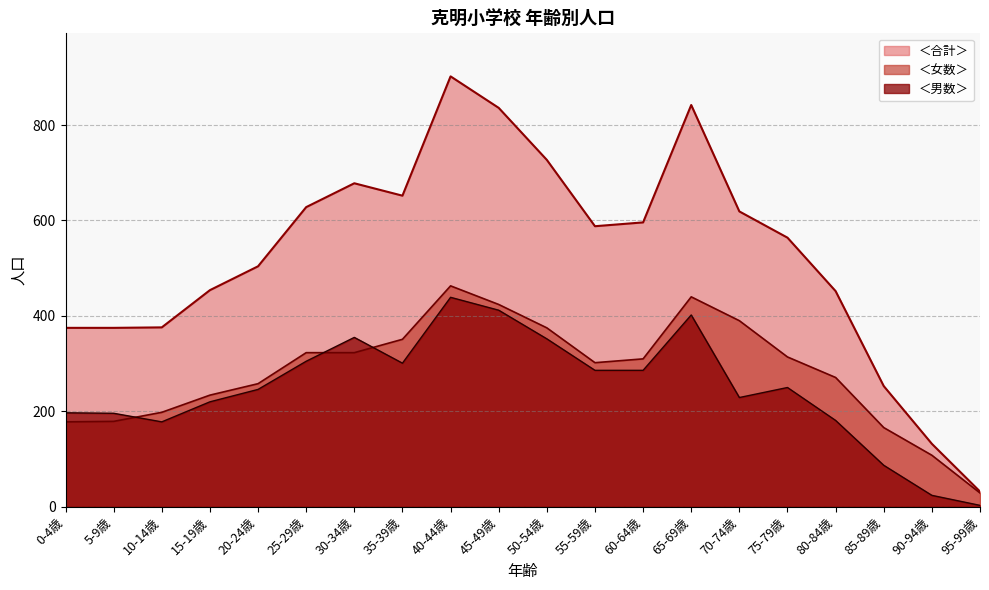

What are all the series names shown in the legend?

＜合計＞, ＜女数＞, ＜男数＞